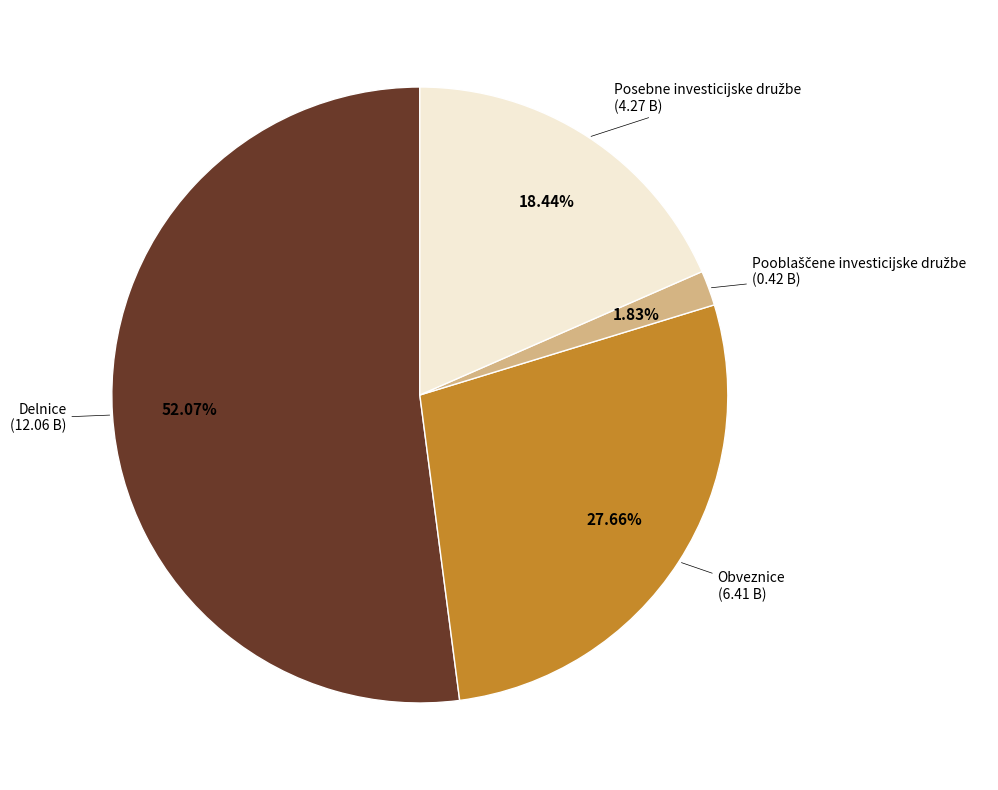

Is there any slice that represents more than half of the pie?

Yes